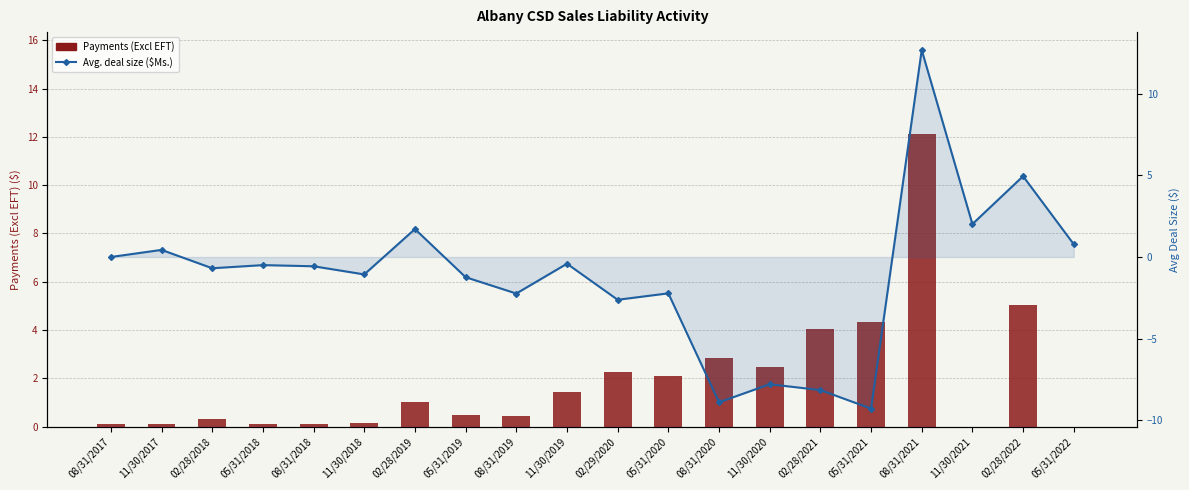

What is the label of the 7th bar from the left?

02/28/2019